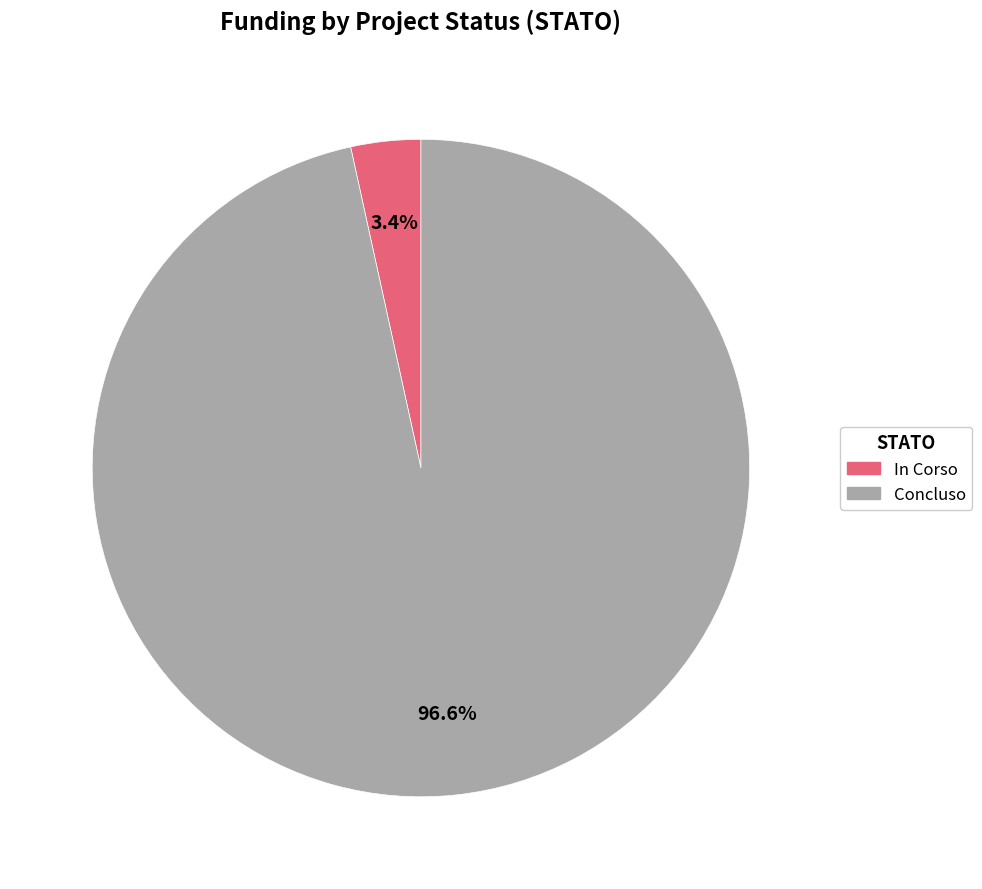

Rank the categories by value from lowest to highest.

In Corso, Concluso